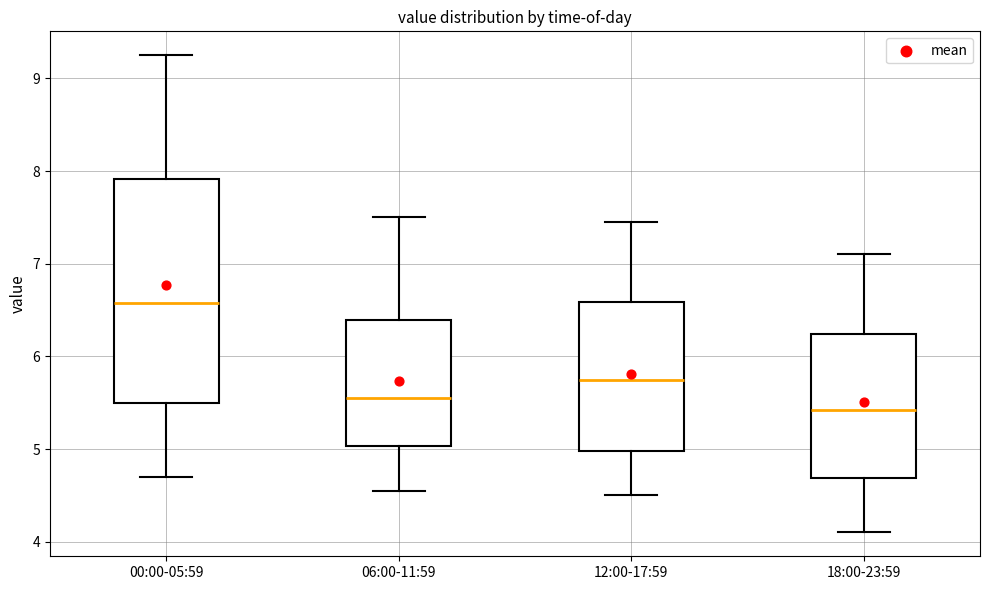

Reading left to right, transcribe this box plot: for each box, give where its median line is, the range the box spans, and where its two whiskers end, as read against the y-axis. The values are not printed on the chart, so give them approximately, as read against the axis.

00:00-05:59: median 6.6, box 5.5 to 7.9, whiskers 4.7 to 9.3
06:00-11:59: median 5.6, box 5.0 to 6.4, whiskers 4.6 to 7.5
12:00-17:59: median 5.8, box 5.0 to 6.6, whiskers 4.5 to 7.5
18:00-23:59: median 5.4, box 4.7 to 6.2, whiskers 4.1 to 7.1